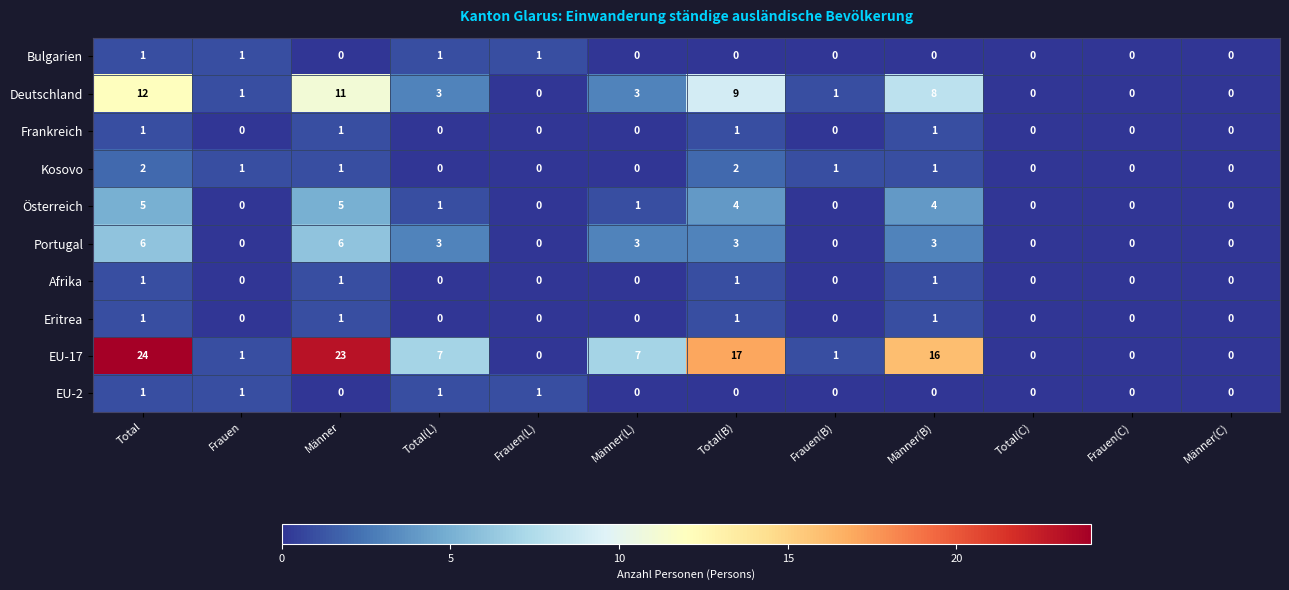

True or false: Österreich has a value of 0 at Frauen(C).

True